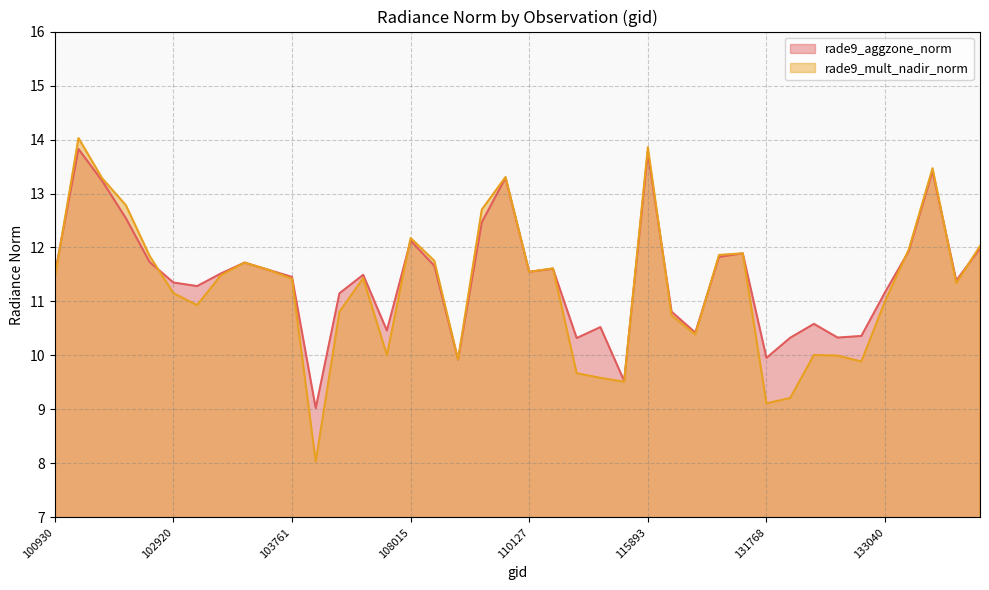

What is the highest value of the rade9_aggzone_norm series?

13.8